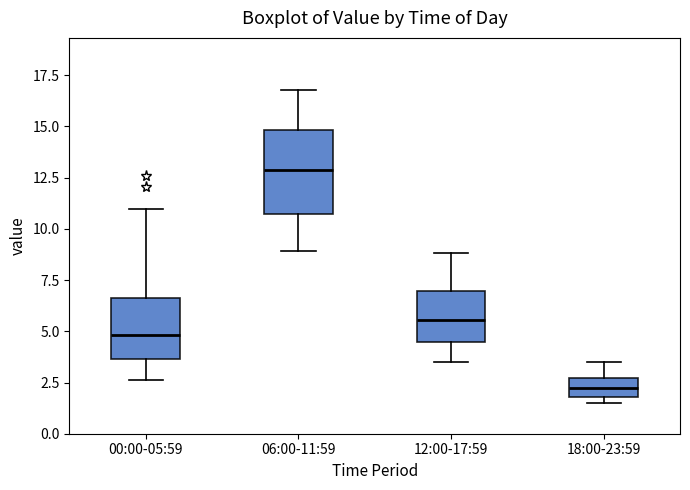

Which box has the highest median line?

06:00-11:59